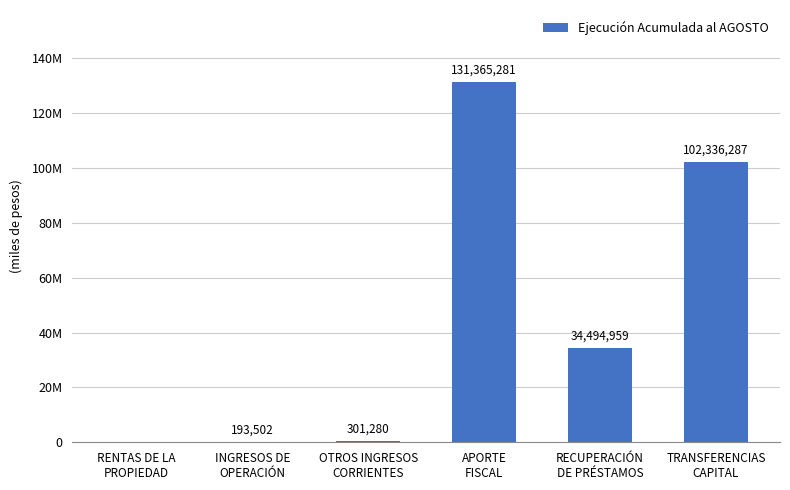

The chart shows a value of 135131 at INGRESOS DE
OPERACIÓN. True or false?

False